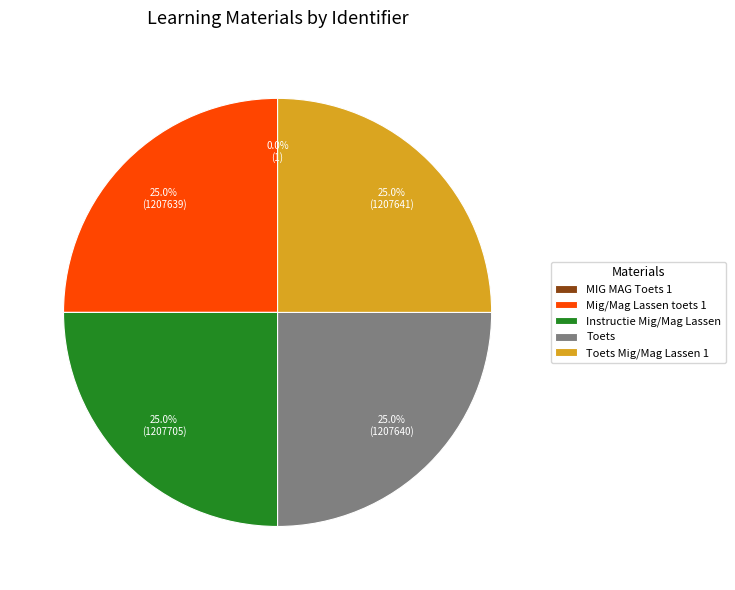

Is there any slice that represents more than half of the pie?

No